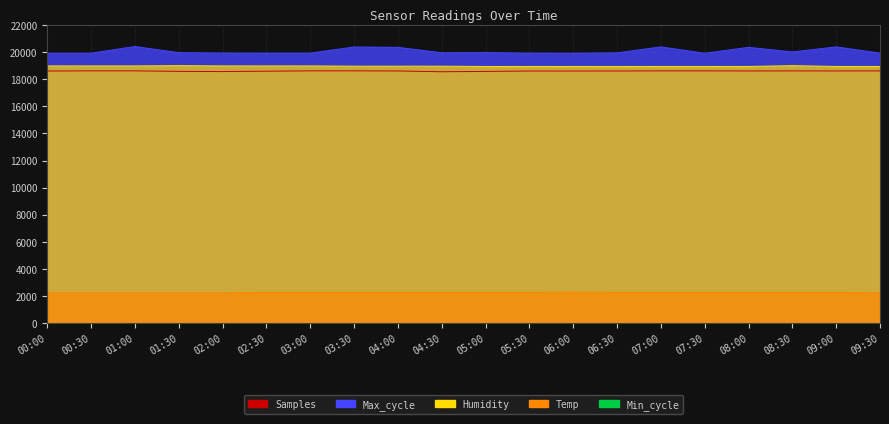

What is the difference between the second highest and second lowest values in the Samples series?

52.8